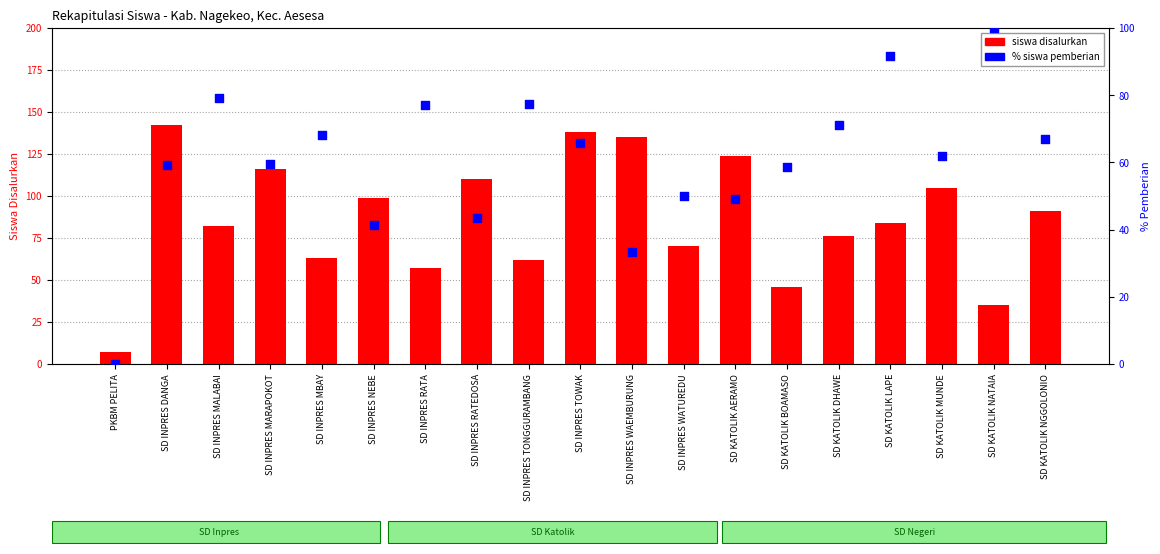

Which series contains the highest Y value?

siswa disalurkan